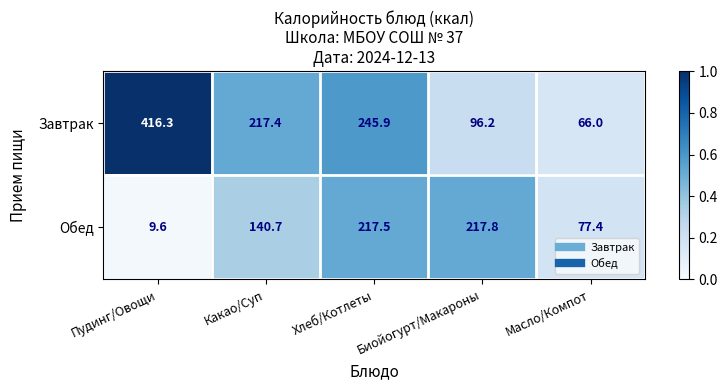

Is it true that Завтрак equals 245.9 at Хлеб/Котлеты?

True